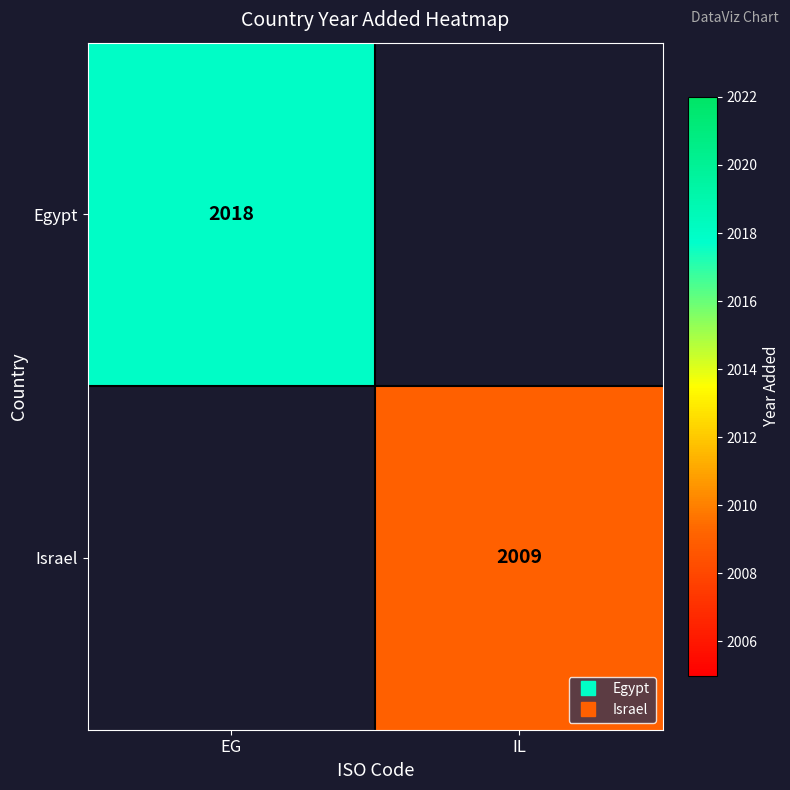

Rank the series by their maximum value, from highest to lowest.

Egypt, Israel